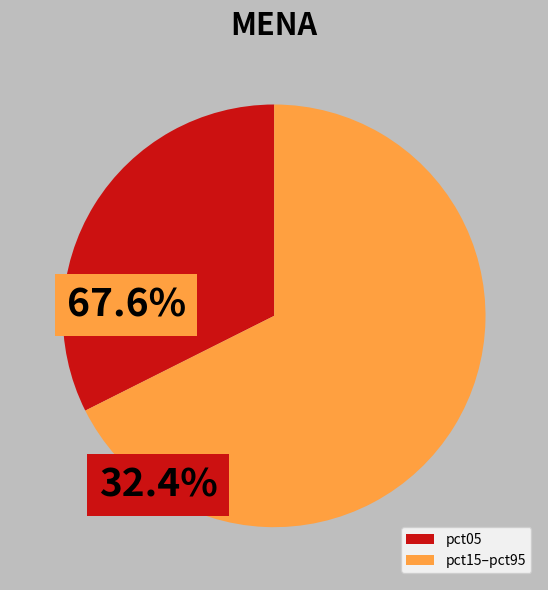

Do pct05 and pct15–pct95 together represent more than half of the pie?

Yes